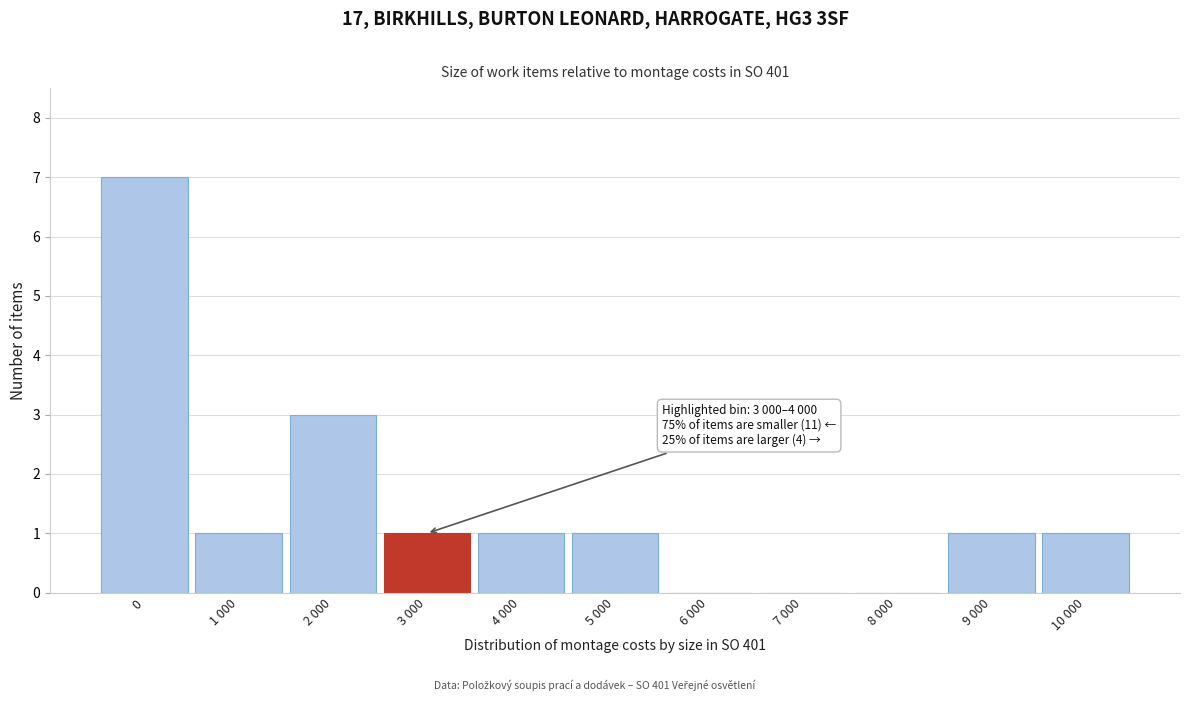

Reading left to right, extract all data points from this chart.

0=7	1 000=1	2 000=3	3 000=1	4 000=1	5 000=1	6 000=0	7 000=0	8 000=0	9 000=1	10 000=1